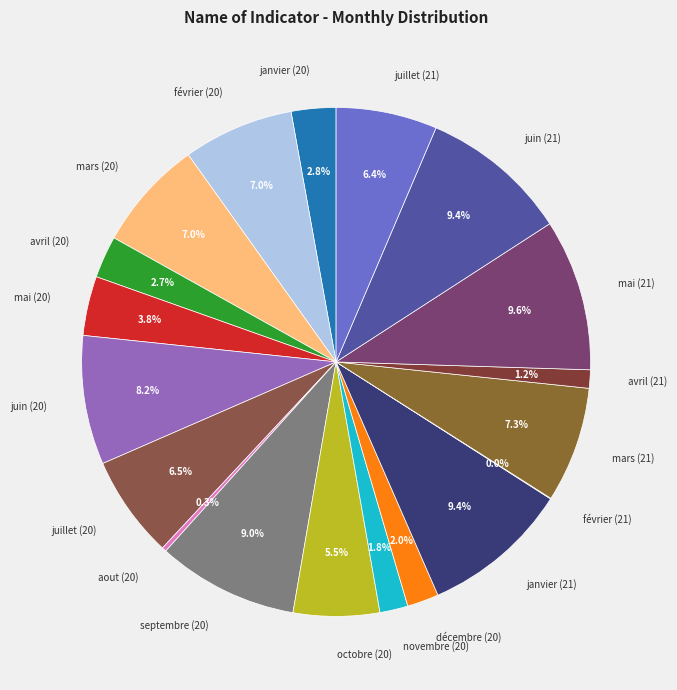

Which has a higher value, octobre (20) or septembre (20)?

septembre (20)